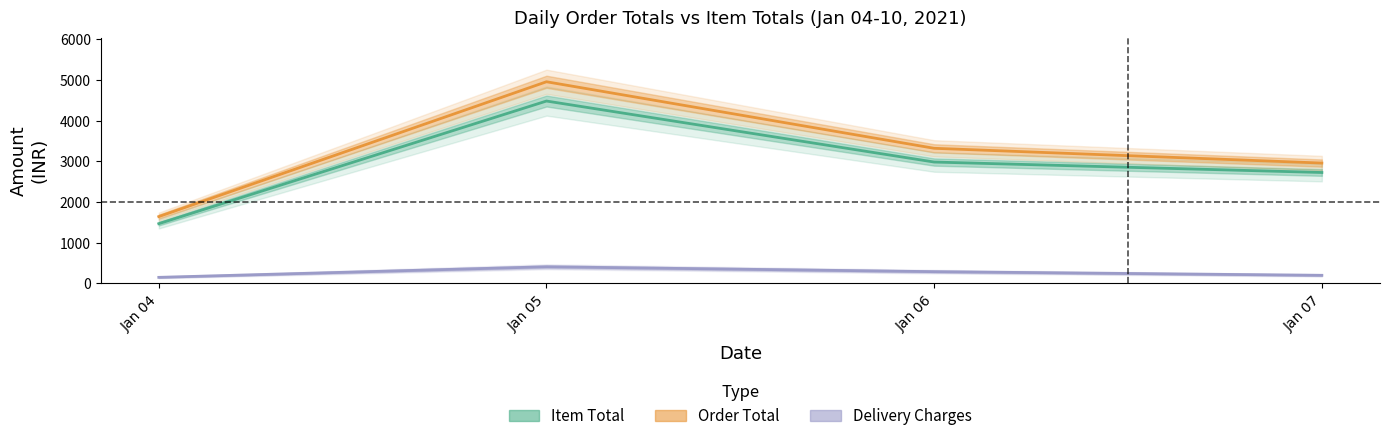

What is the difference between the maximum and minimum values in the Order Total series?

3315